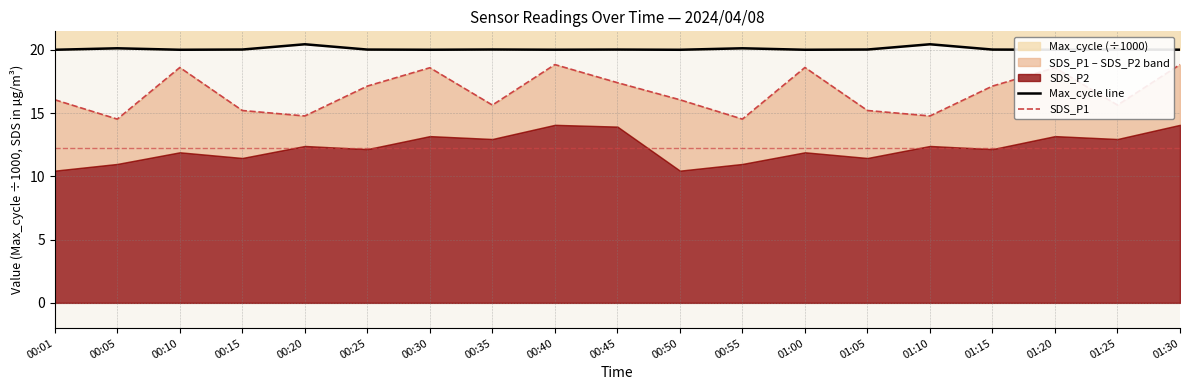

True or false: SDS_P1 has a value of 18.6 at 00:10.

True